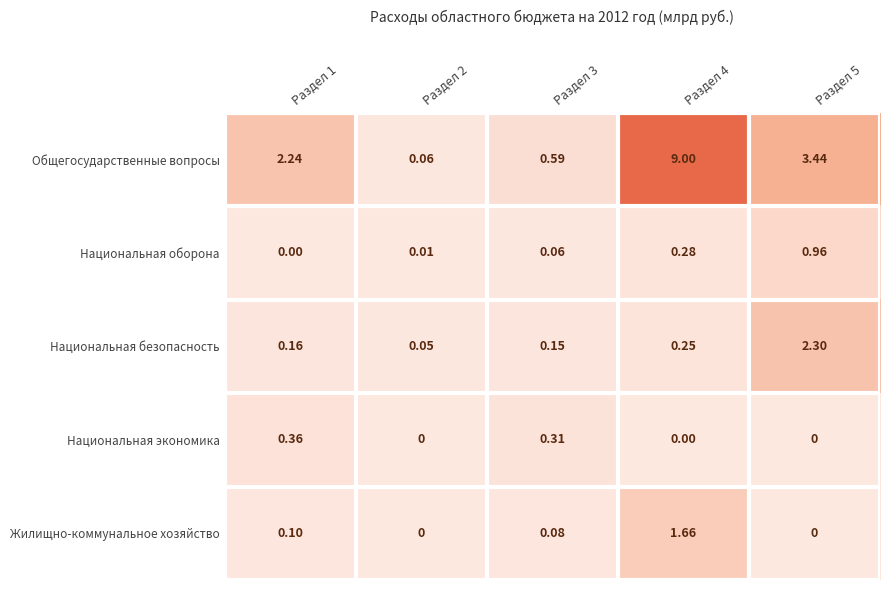

Rank the series by their maximum value, from lowest to highest.

Национальная экономика, Национальная оборона, Жилищно-коммунальное хозяйство, Национальная безопасность, Общегосударственные вопросы